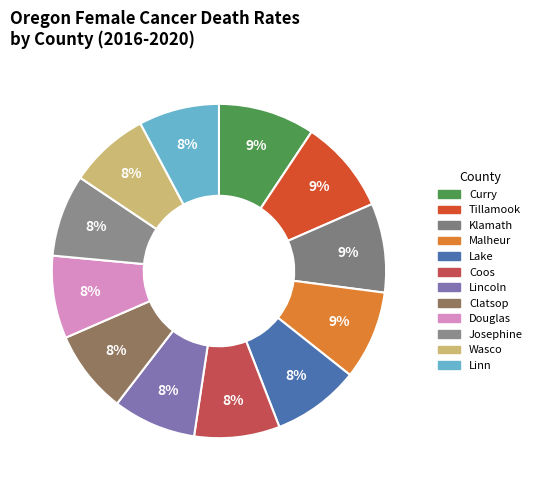

Count the number of slices in the pie.

12